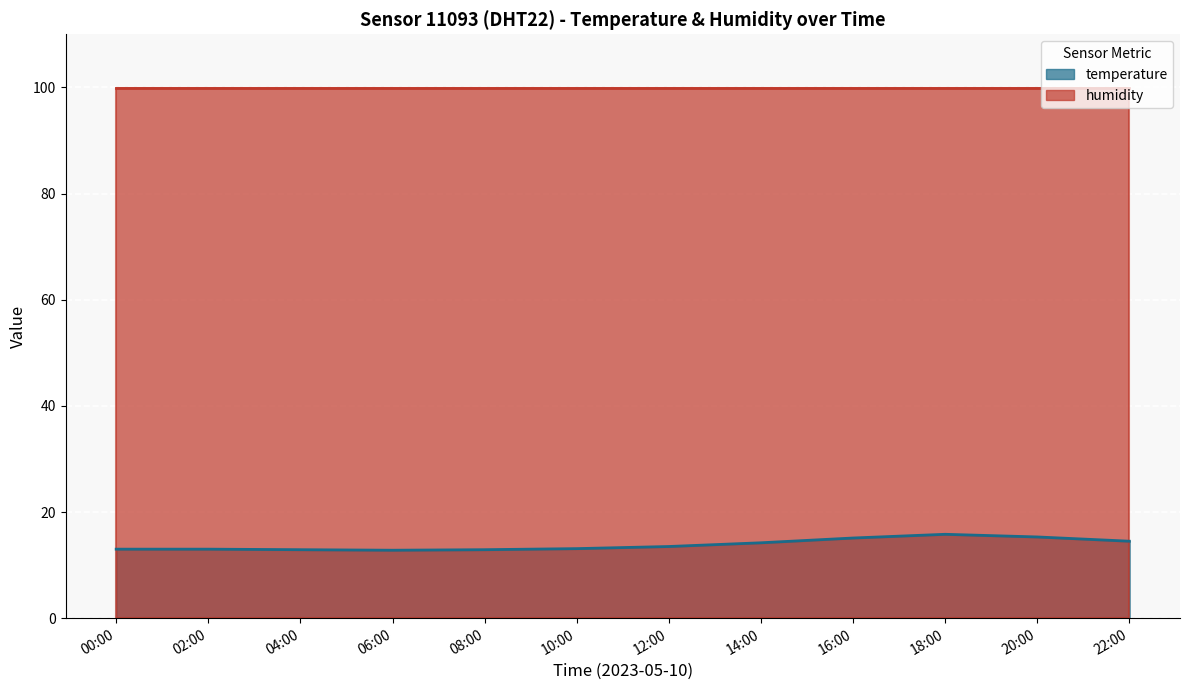

What is the change in value from 00:00 to 16:00?

+2.1